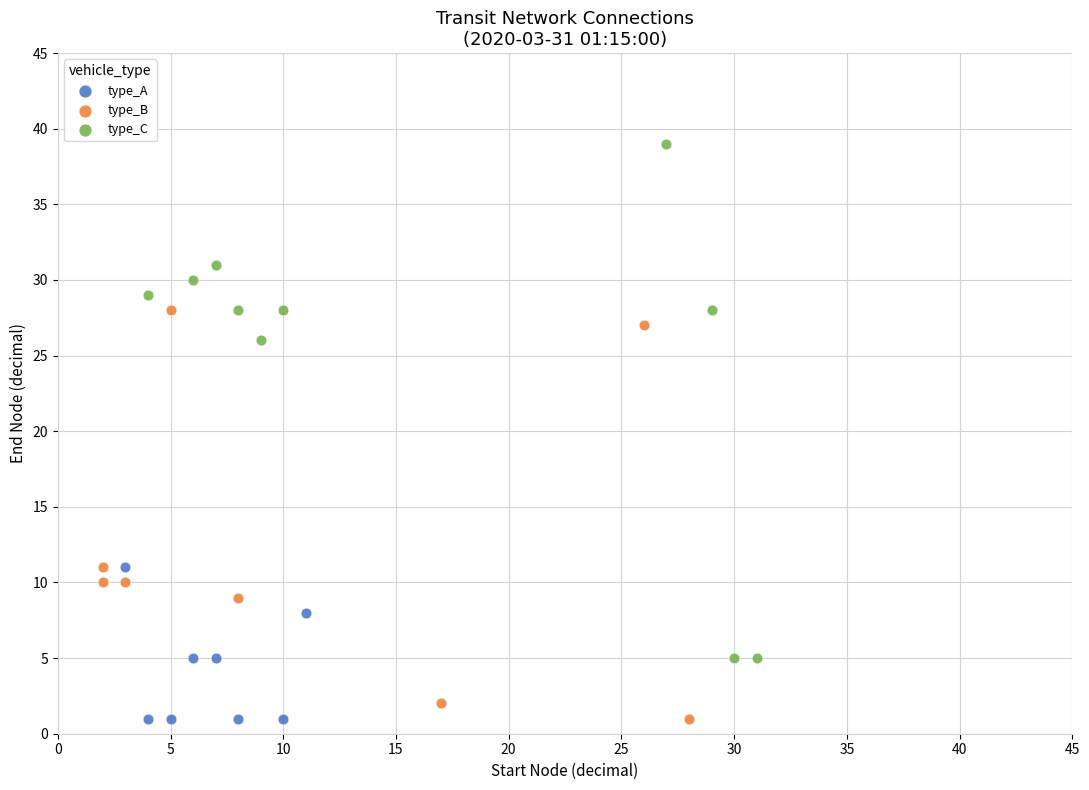

Which series has the largest Y range (max minus min)?

type_C